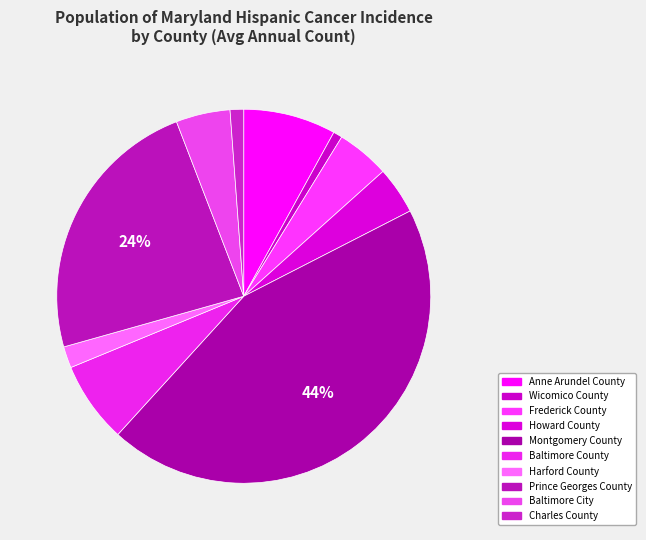

Which slice is the largest?

Montgomery County